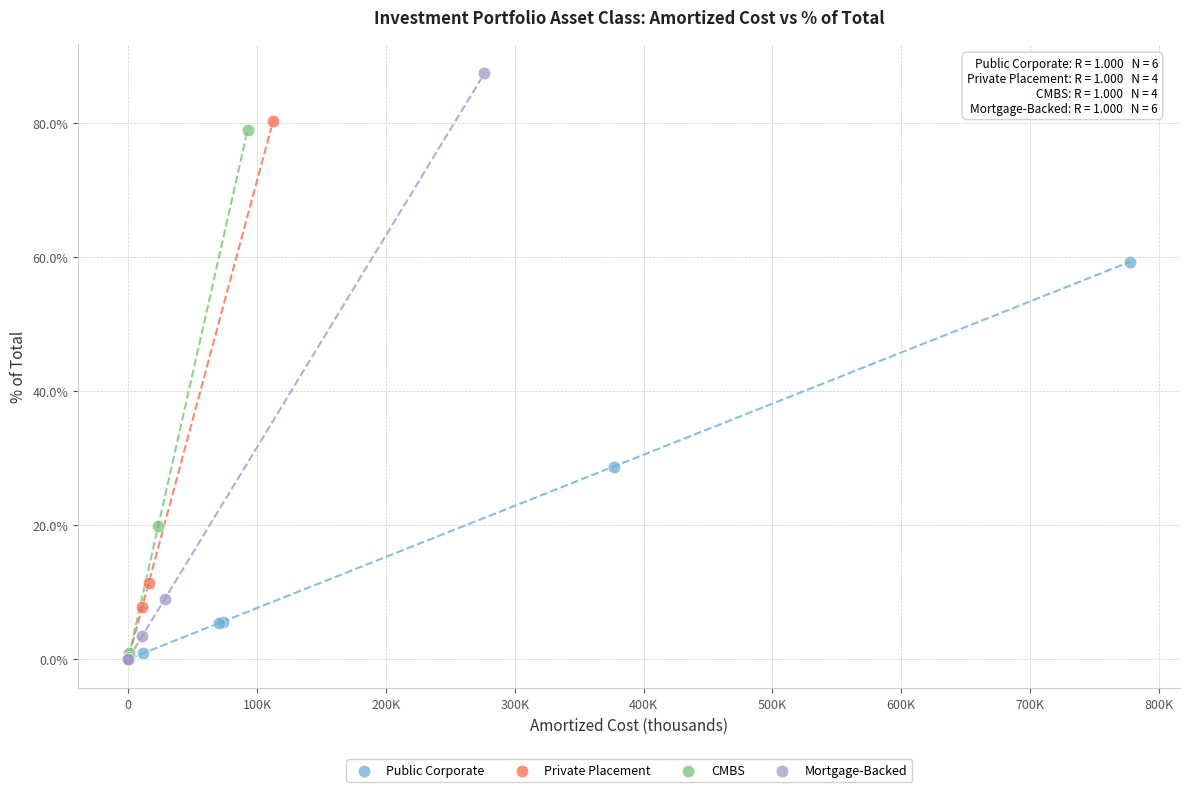

Which series reaches the maximum Y coordinate?

Mortgage-Backed